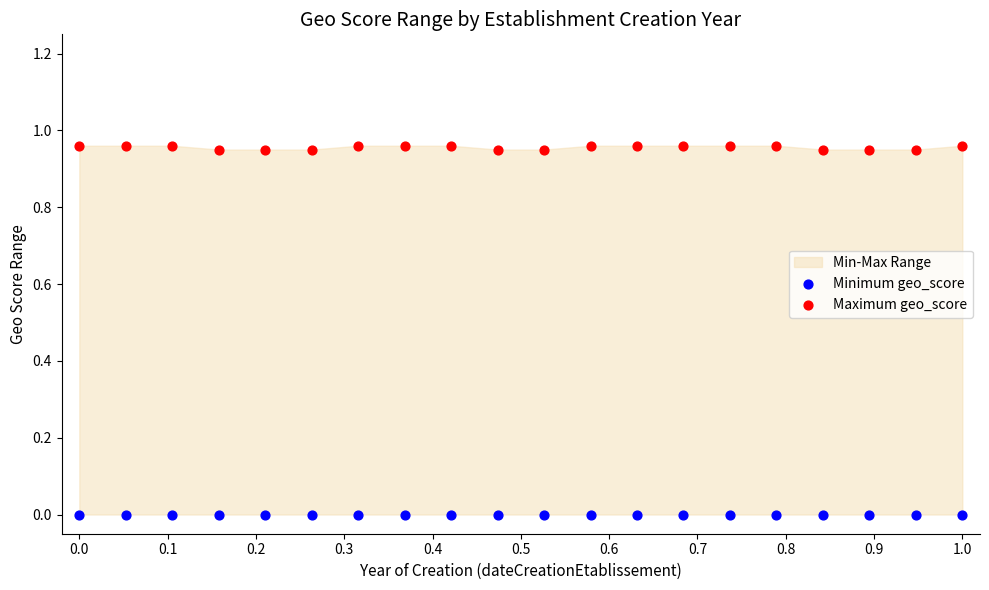

Which series reaches the maximum Y coordinate?

Maximum geo_score